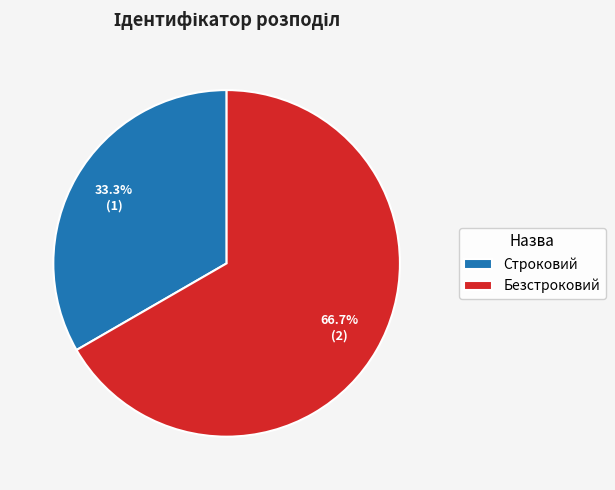

Which has a higher value, Безстроковий or Строковий?

Безстроковий